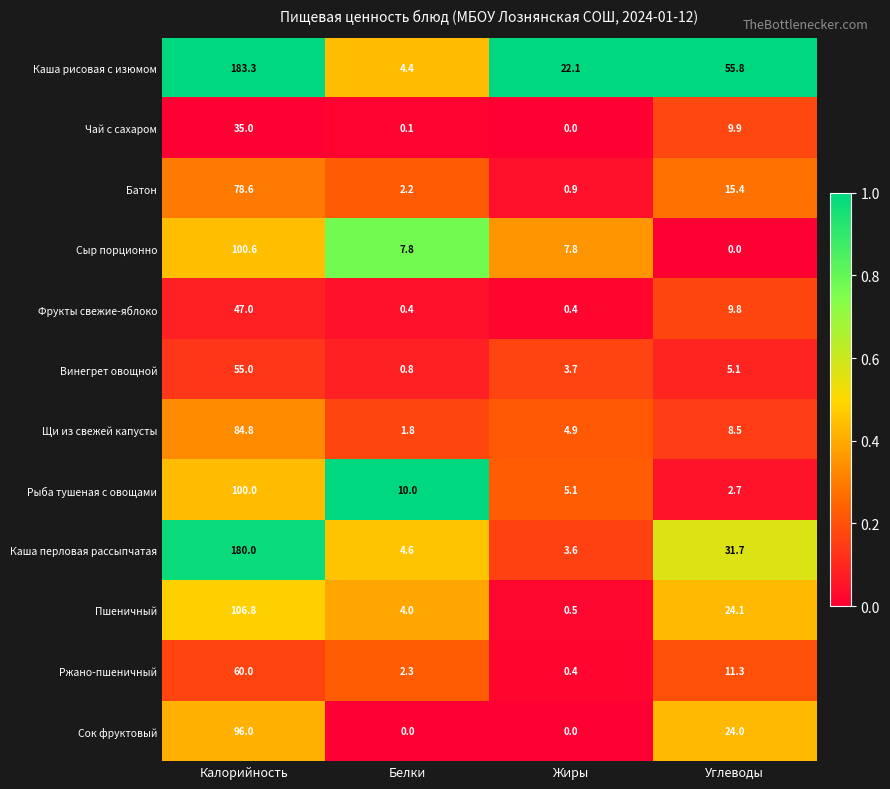

Is it true that Чай с сахаром equals 15.3 at Жиры?

False